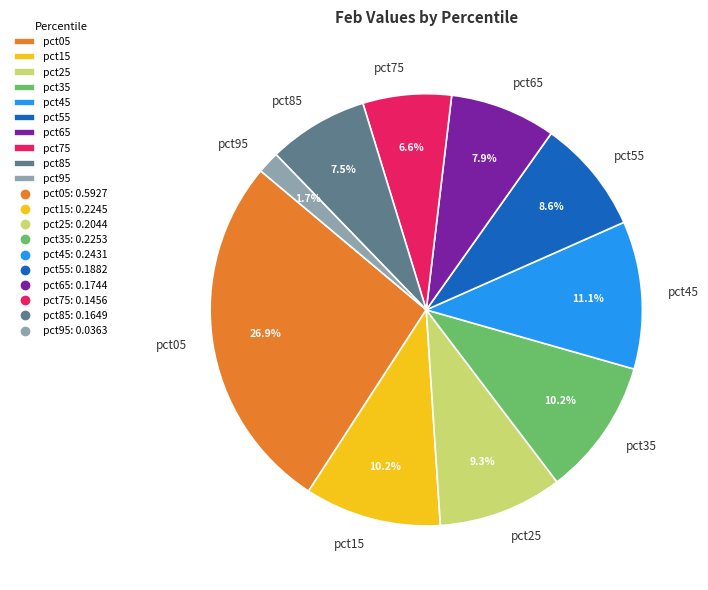

What portion of the pie excludes pct95?

98.3%